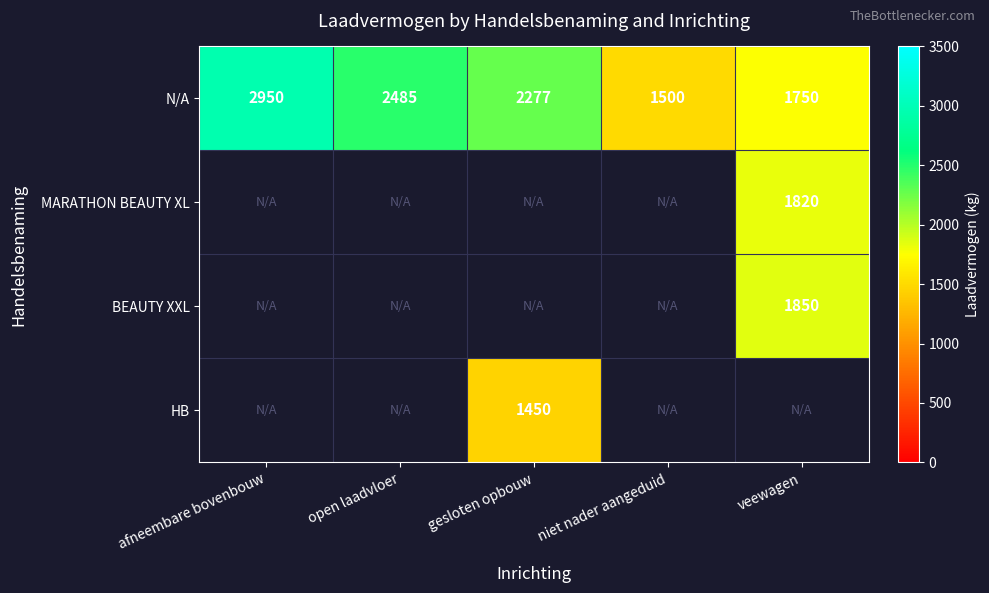

True or false: HB has a value of 2090 at gesloten opbouw.

False